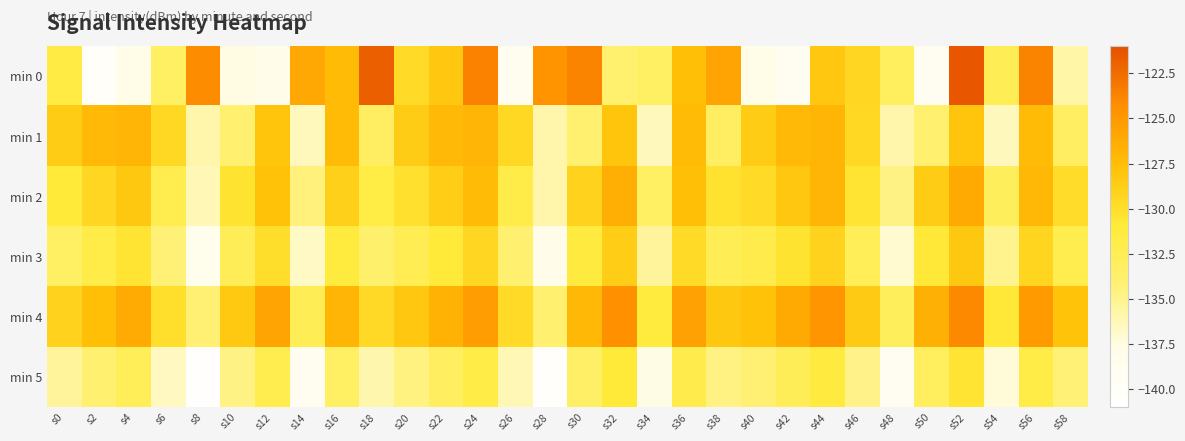

Which has a higher value, s28 or s38?

s28